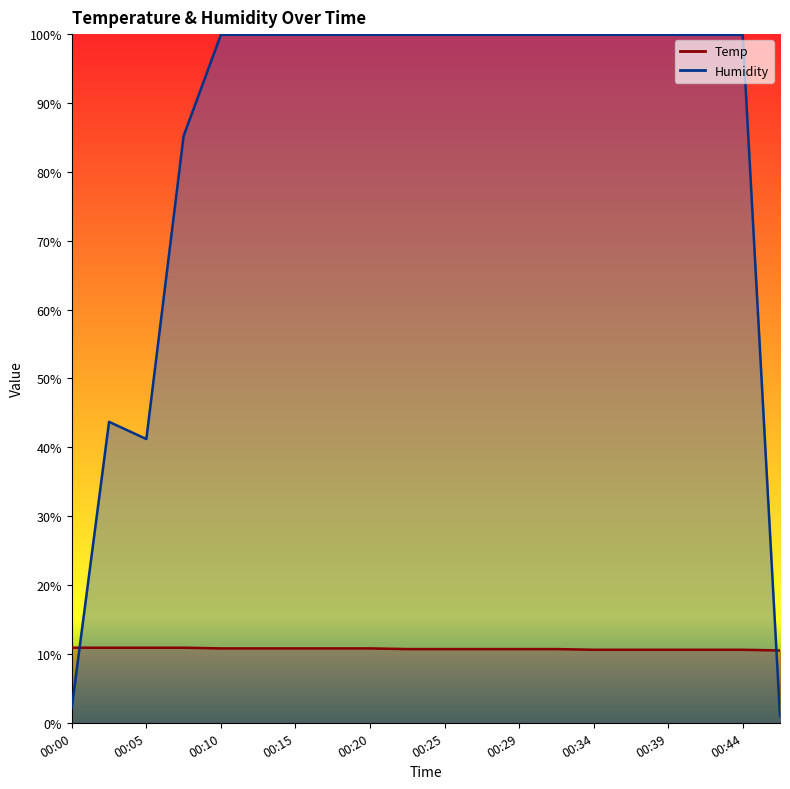

Which has a higher value, 00:15 or 00:05?

00:05